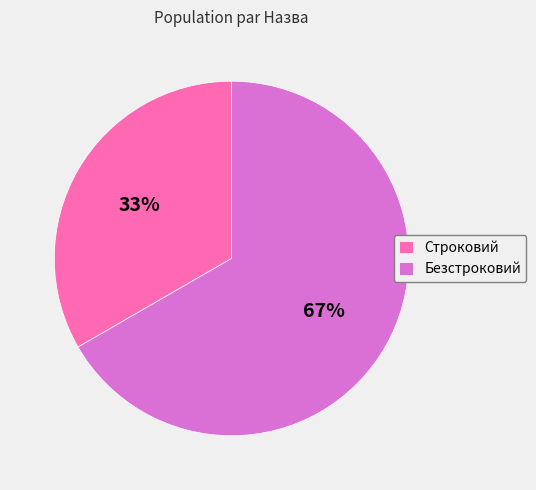

Is there any slice that represents more than half of the pie?

Yes